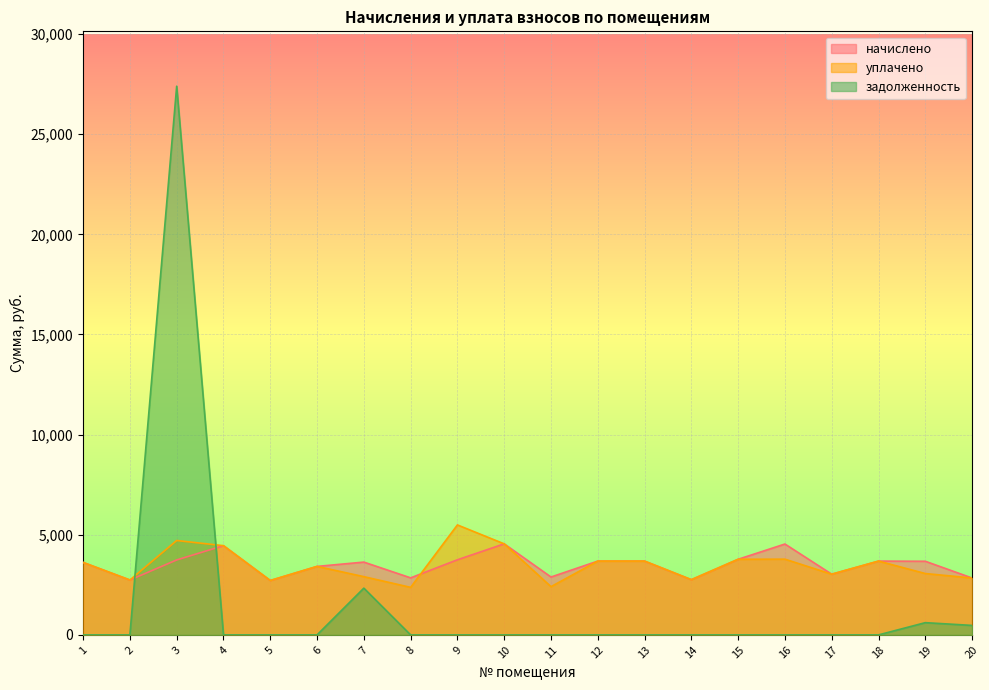

What is the difference between the maximum and minimum values in the уплачено series?

3116.8